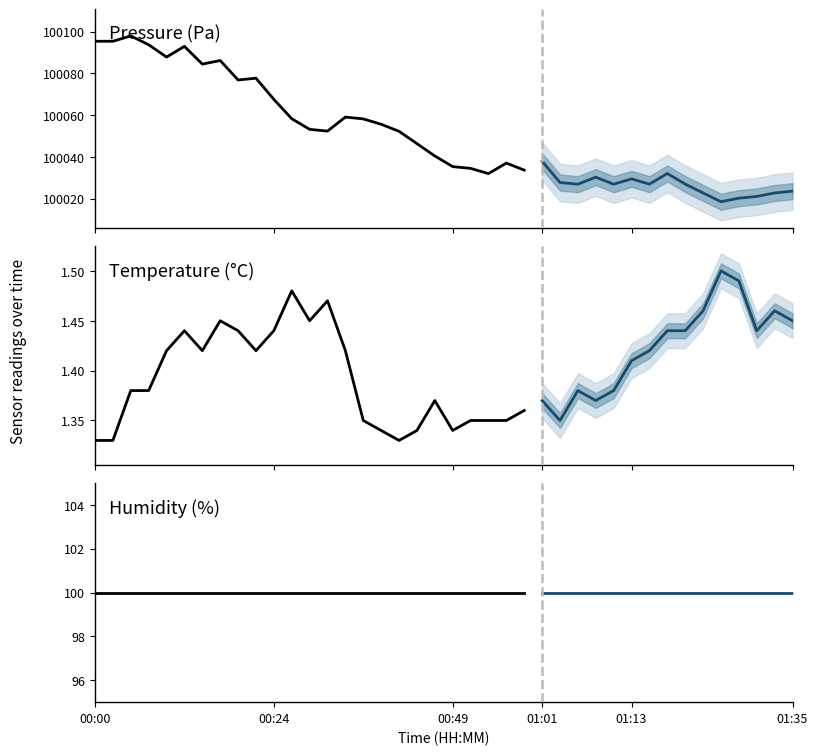

True or false: pressure and temperature intersect in this chart.

False